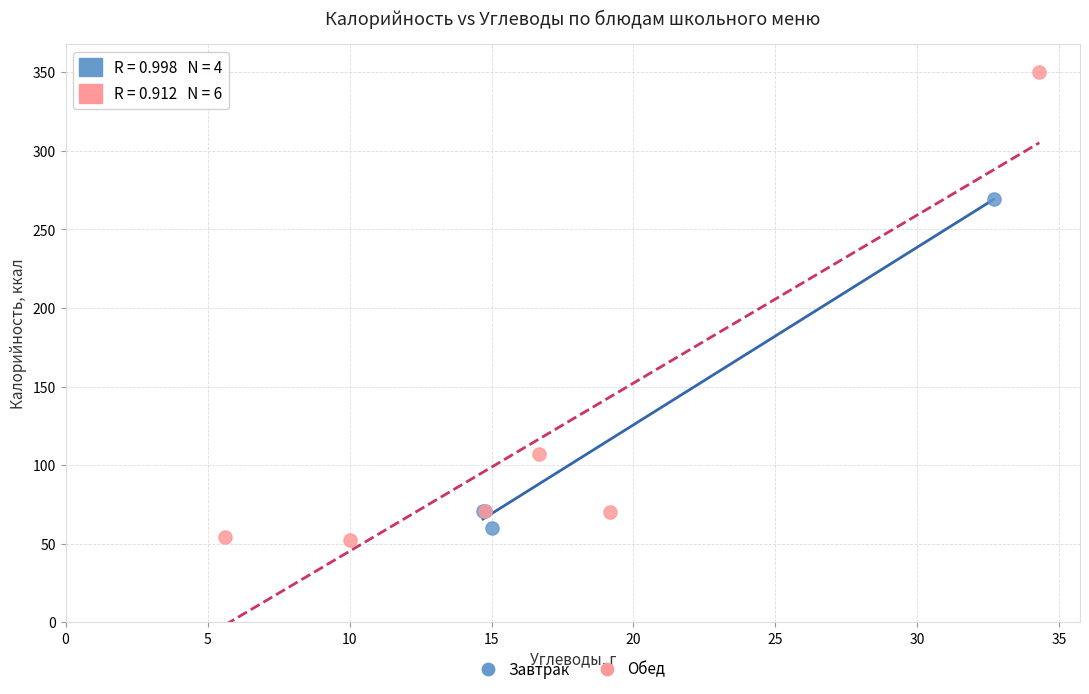

Which series reaches the maximum Y coordinate?

Обед